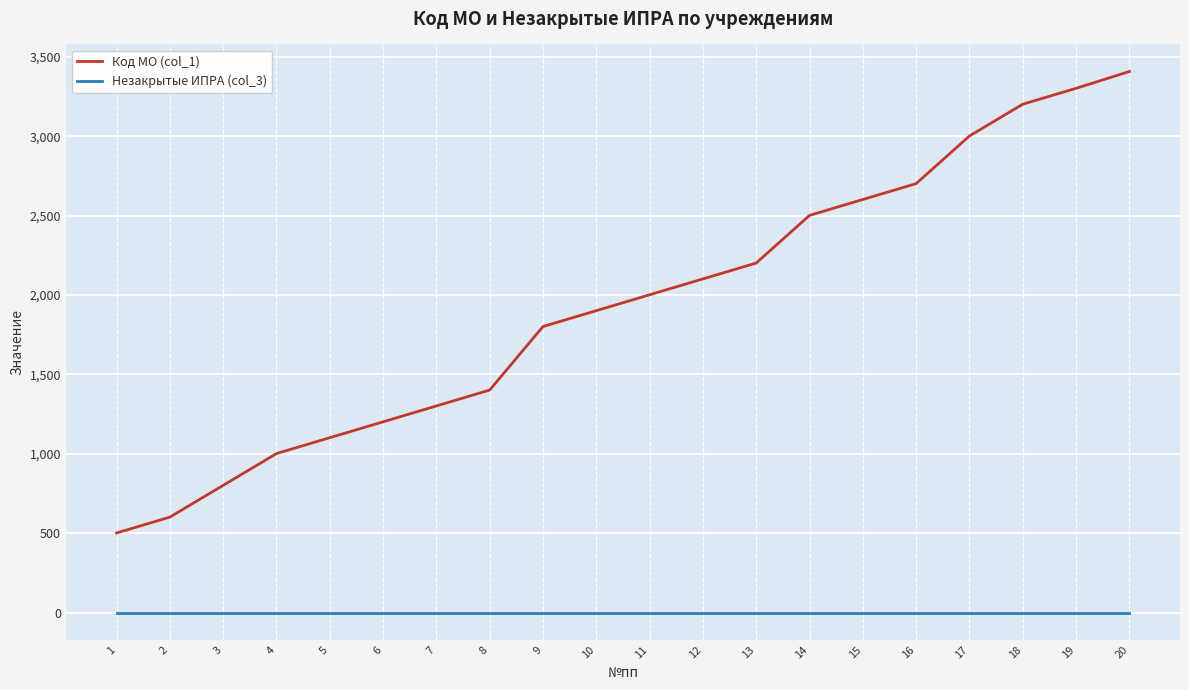

At which label does Код МО (col_1) reach its peak?

20